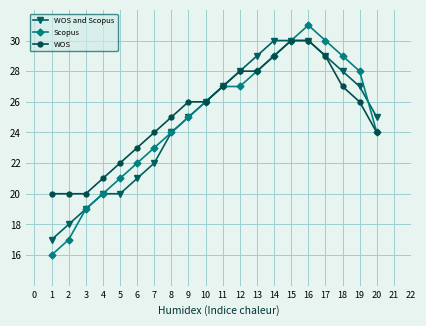

What is the average value of the WOS series?

25